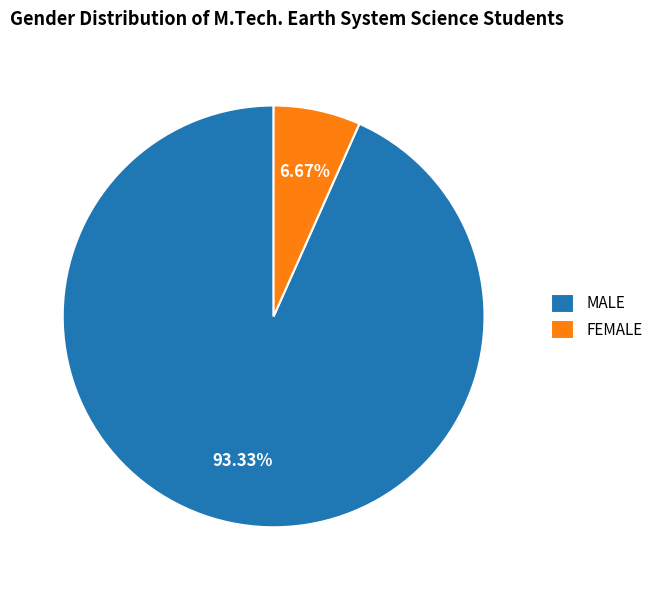

Which slice is the smallest?

FEMALE